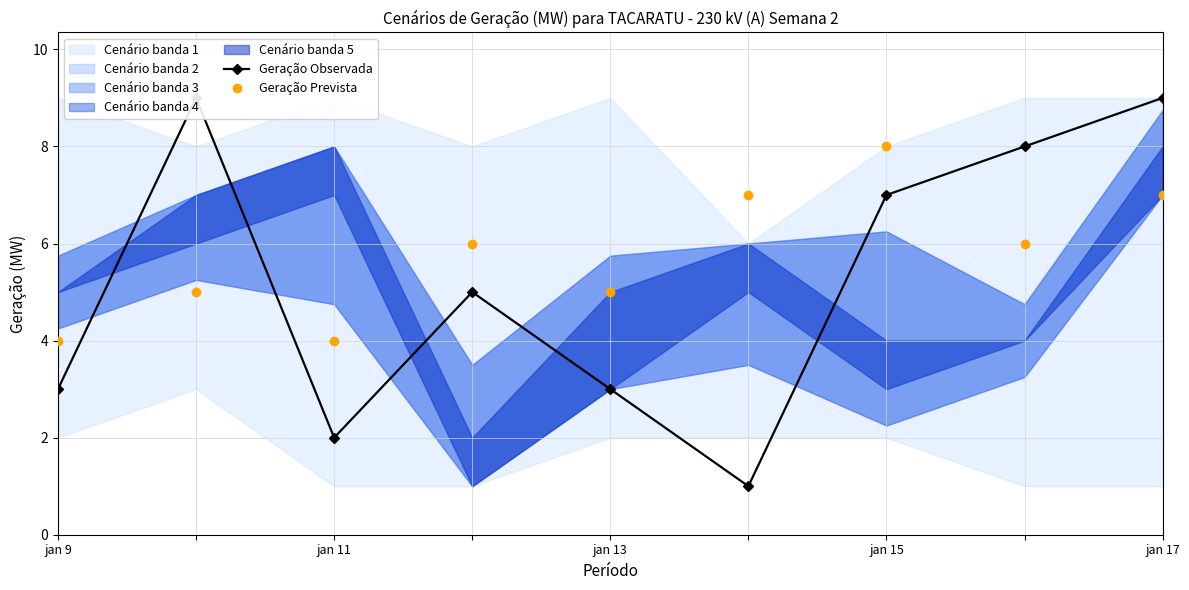

List the series in order of their peak value, lowest first.

Geração Prevista, Geração Observada